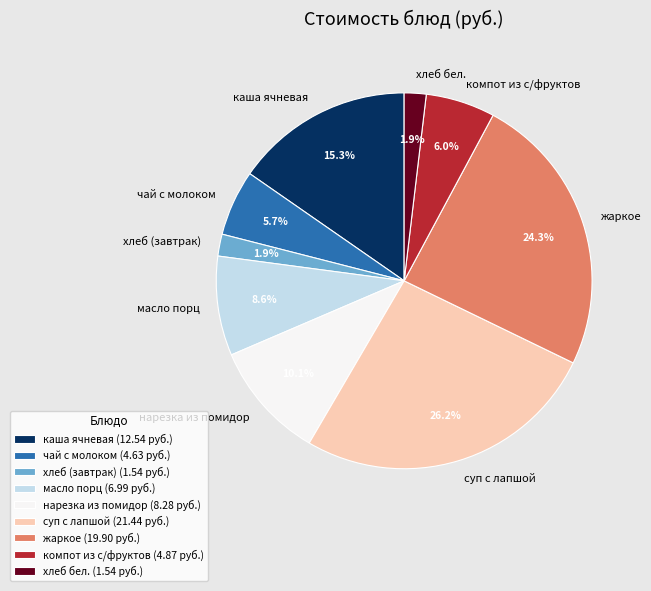

Count the number of slices in the pie.

9